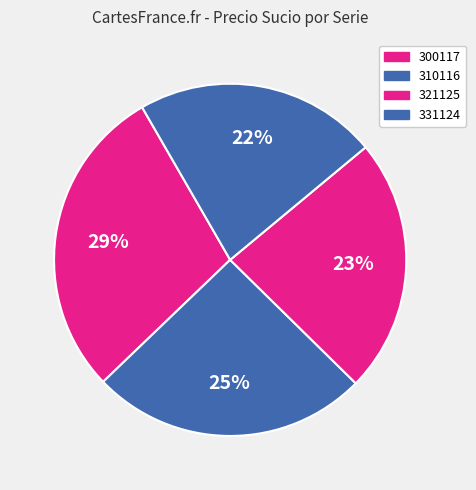

Count the number of slices in the pie.

4